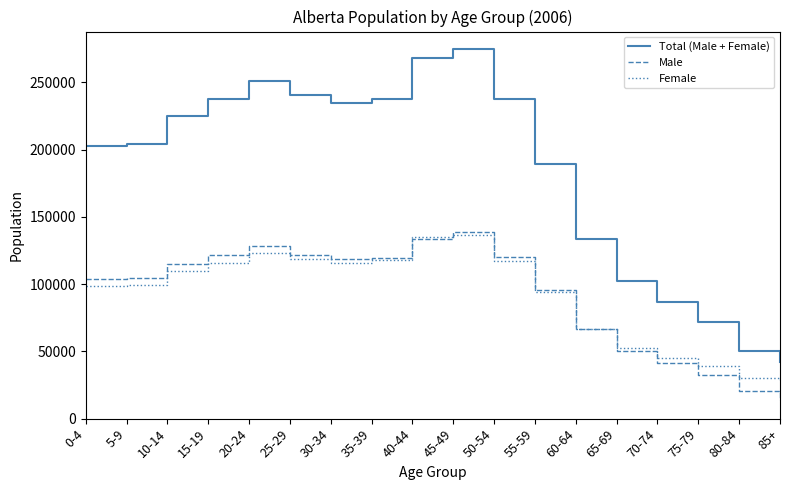

Read the Male value at 65-69, to the nearest 100.

50200